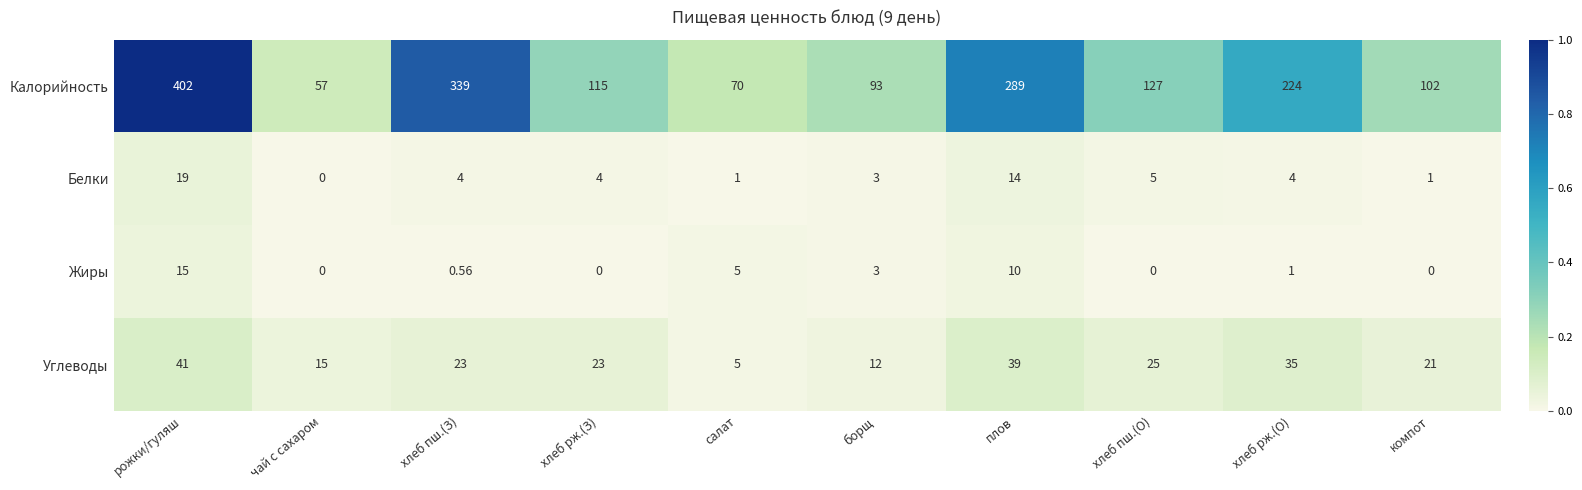

Rank the series at хлеб рж.(З) from highest to lowest value.

Калорийность, Углеводы, Белки, Жиры